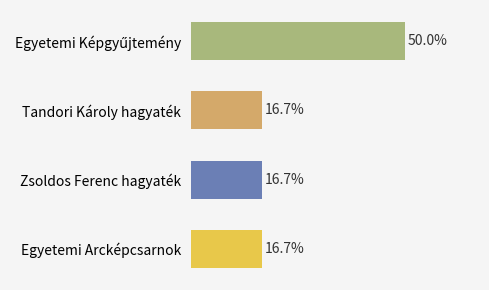

What is the label of the 1st bar from the bottom?

Egyetemi Arcképcsarnok